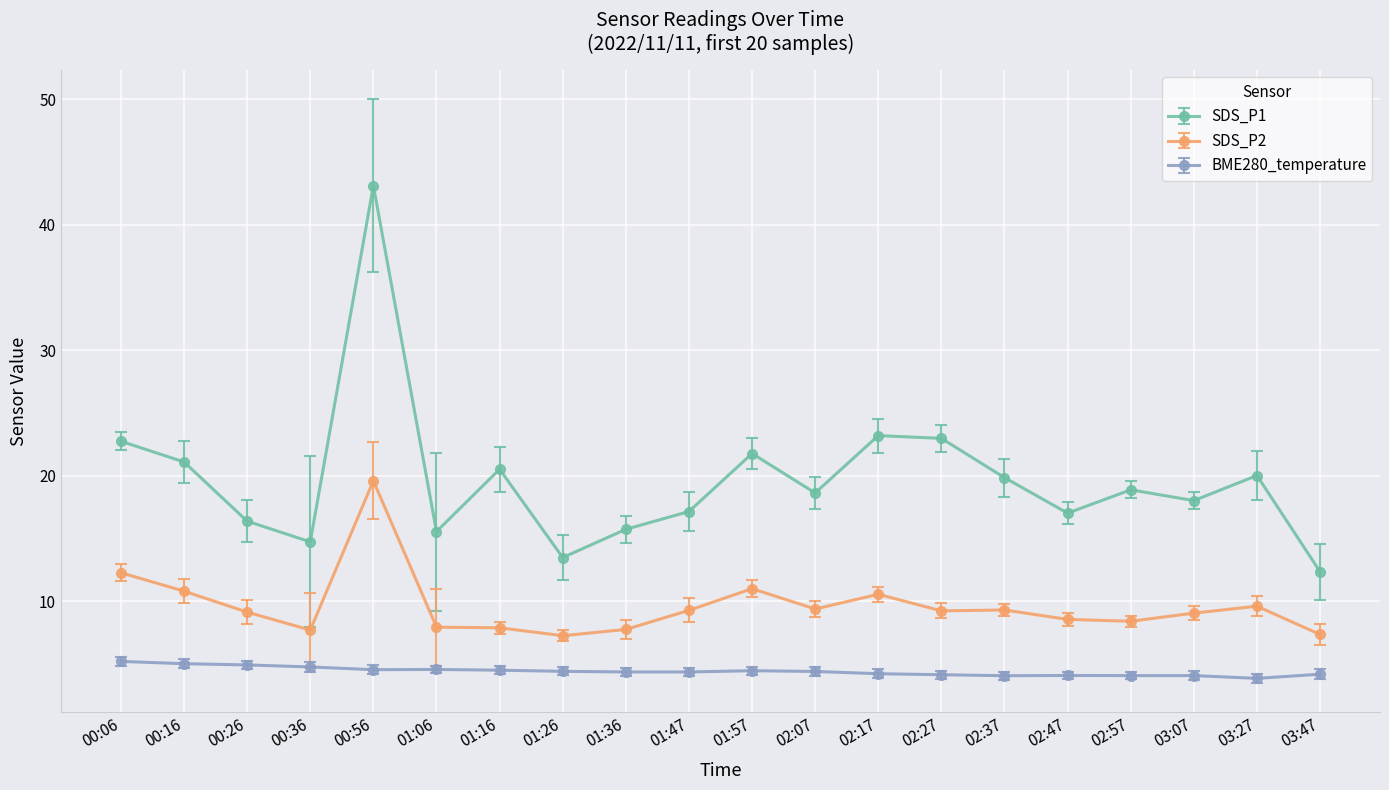

How many data points does each series have?

20